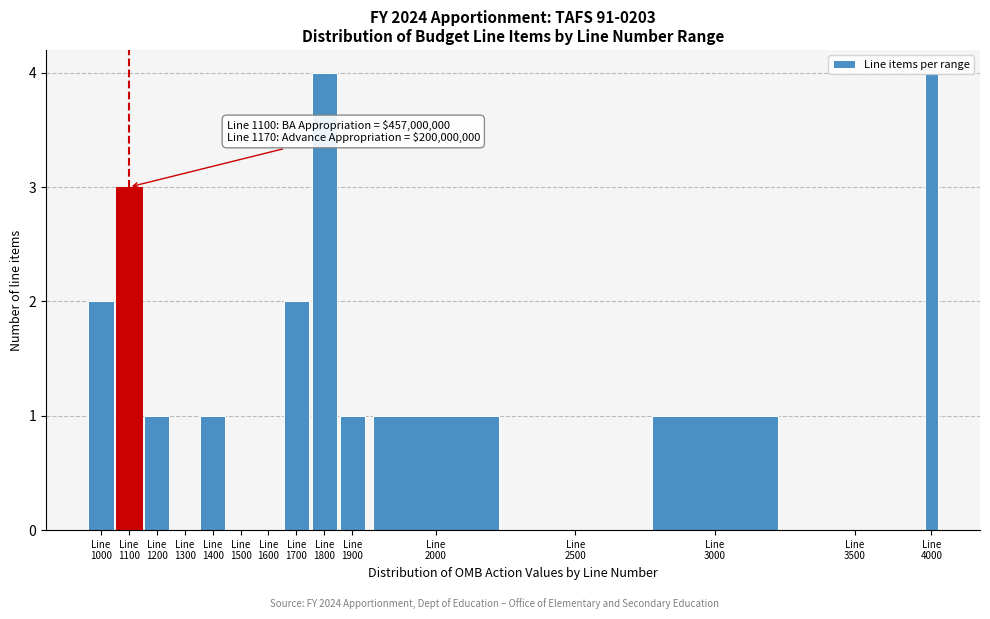

What is the greatest value displayed?

4